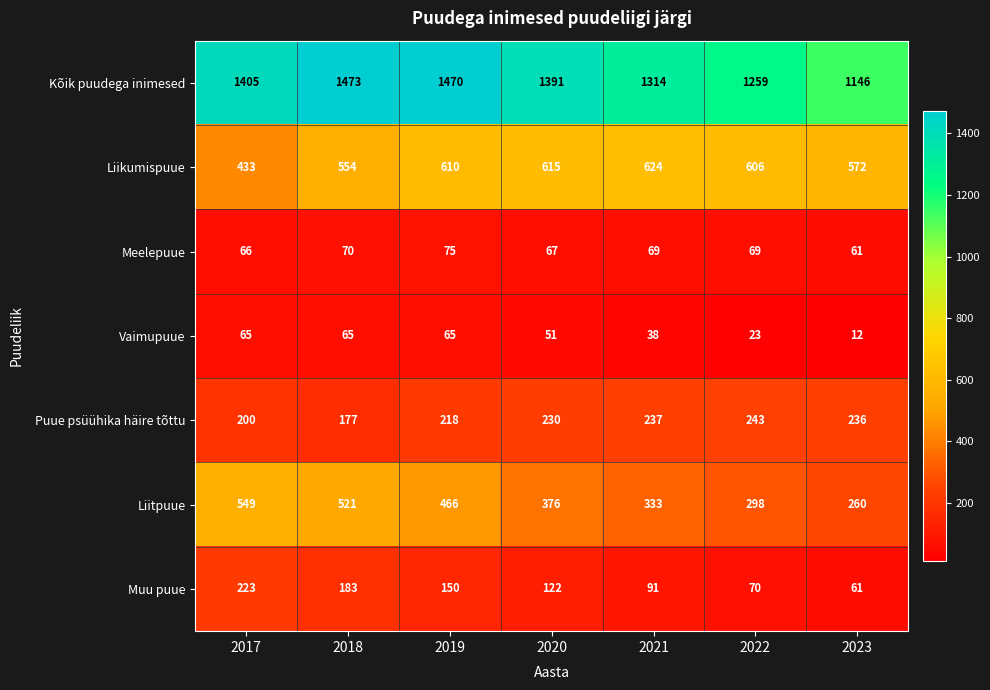

How many categories are shown in the chart?

7